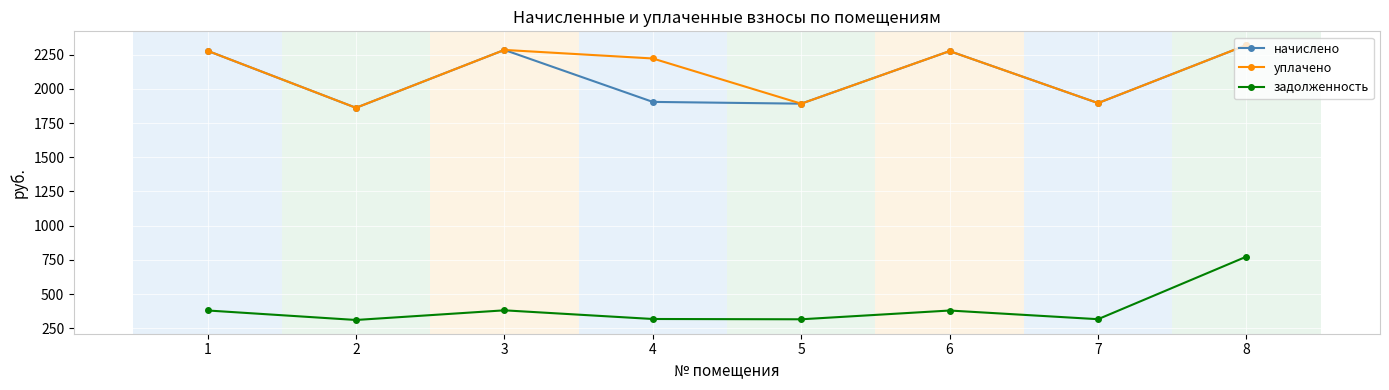

True or false: задолженность and начислено cross at least once.

False